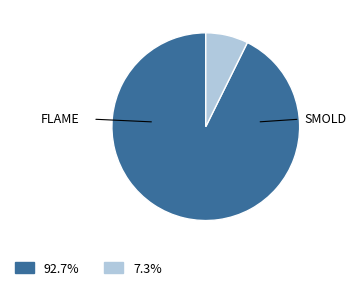

Does any single category account for the majority?

Yes